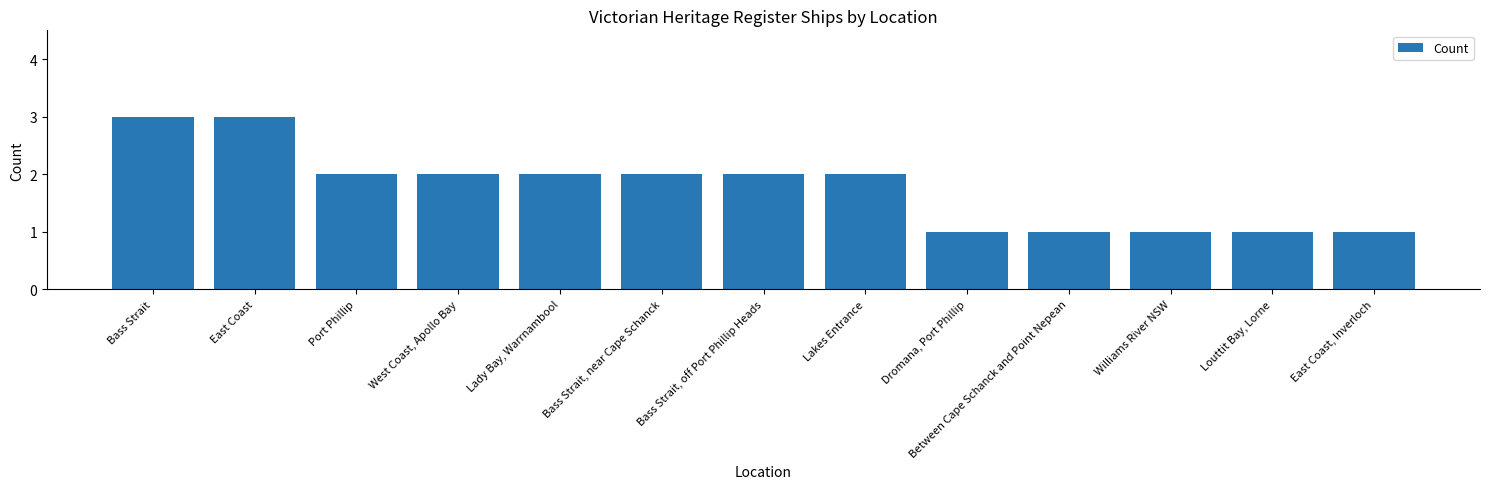

Count the values in the range 1 to 2.

11